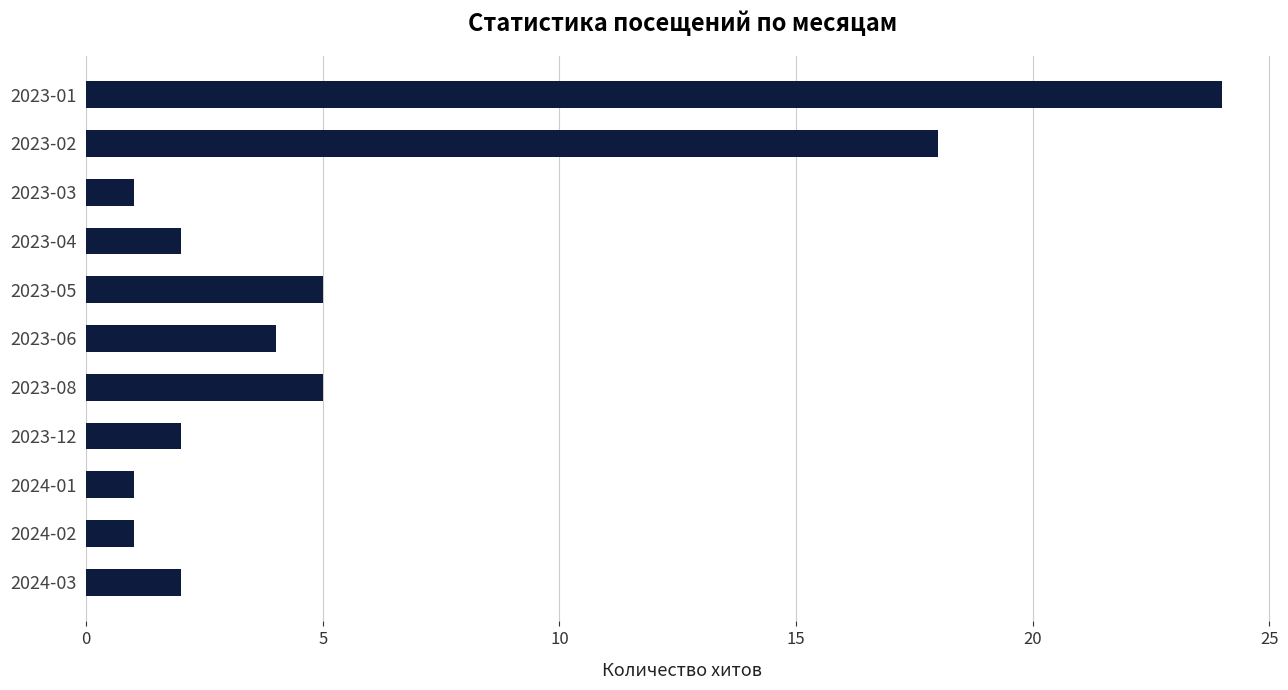

Which label corresponds to the largest value in the chart?

2023-01